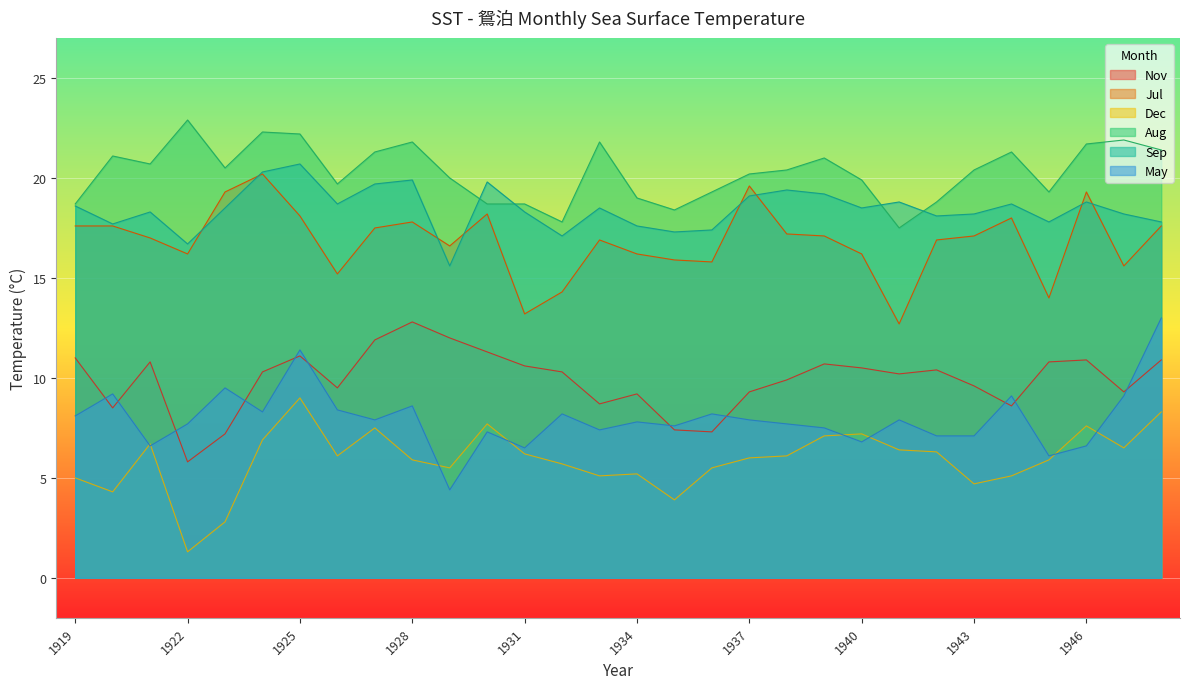

At which label is Aug closest to 20?

1929